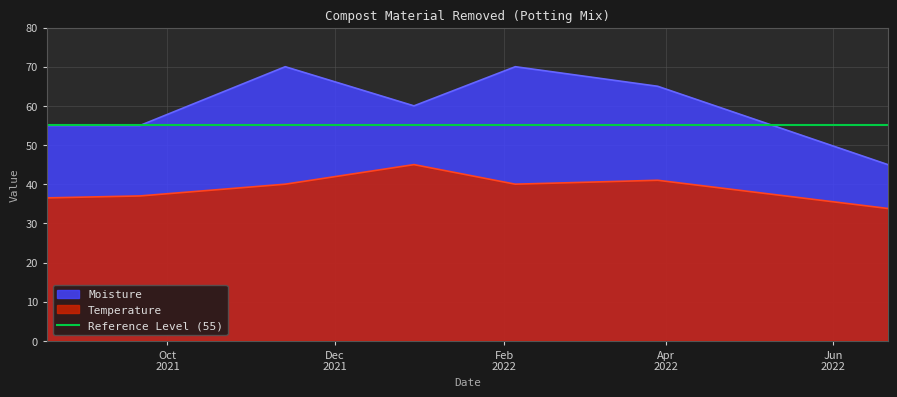

The value of Temperature at 2022-02-05 is 40.0. True or false?

True